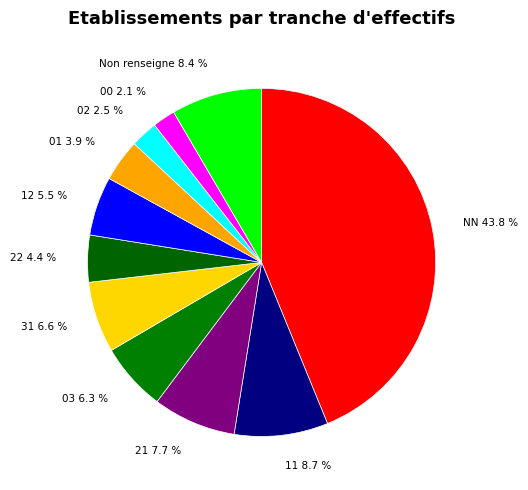

Is there any slice that represents more than half of the pie?

No